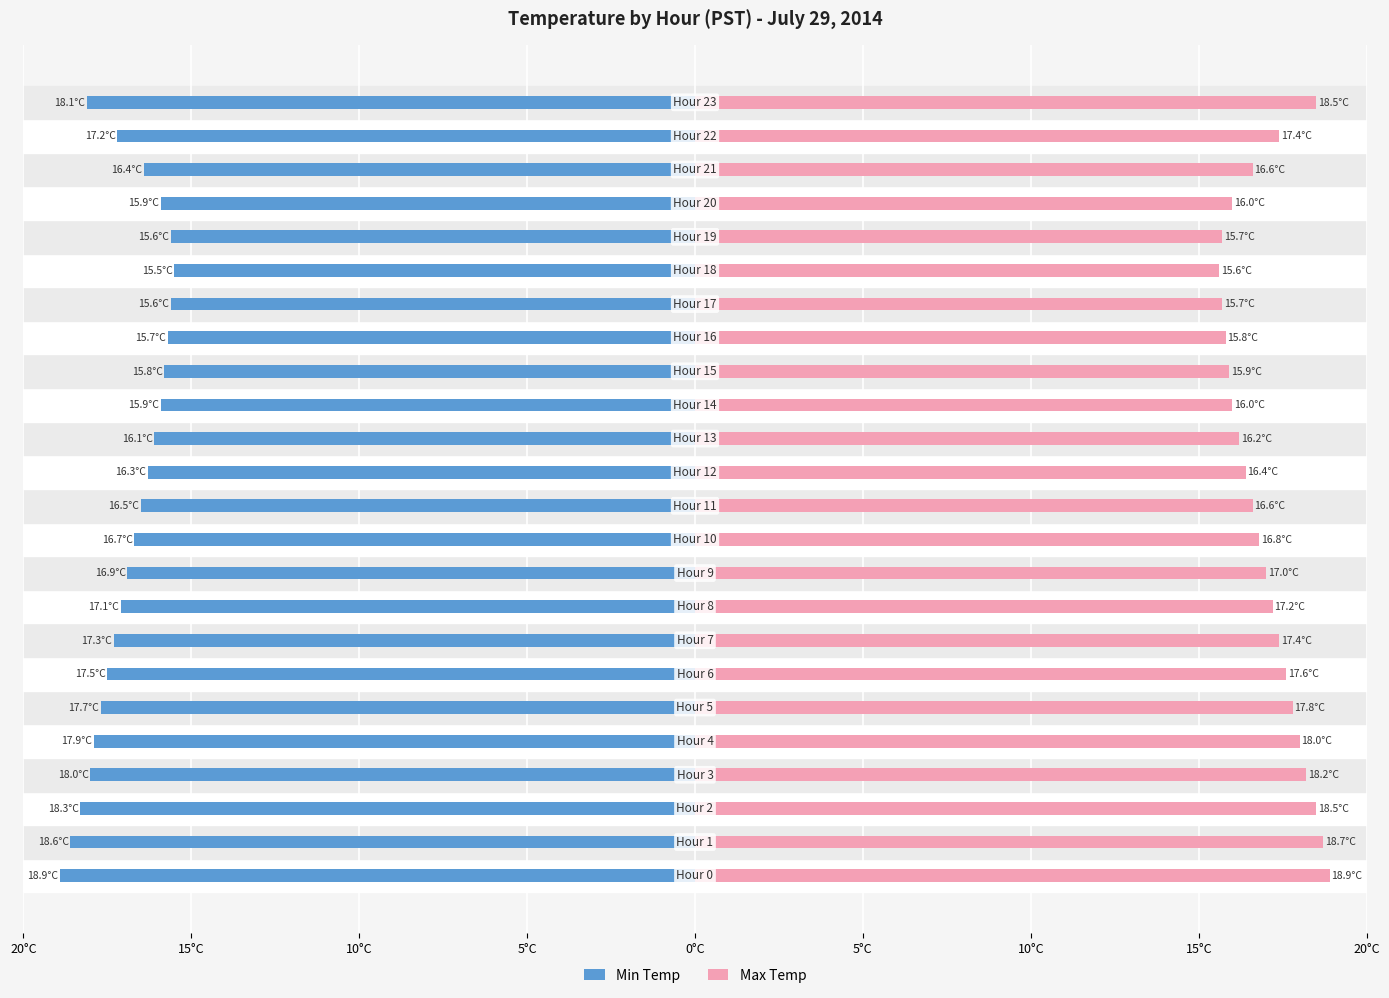

How many values in the Min Temp series are below -16?

17